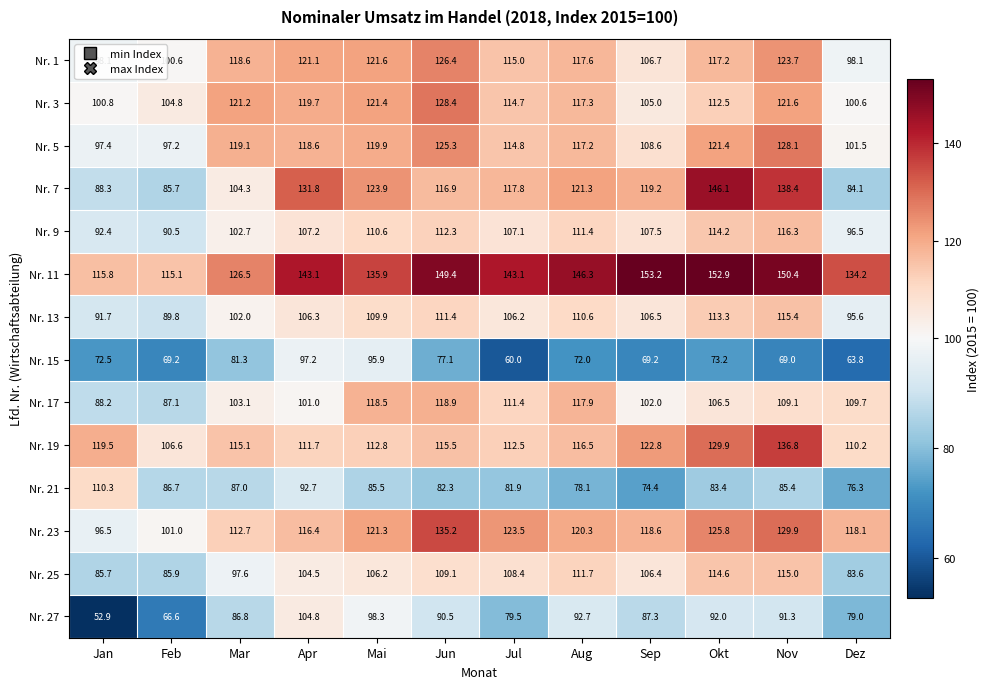

The value of Nr. 11 at Mar is 126.5. True or false?

True